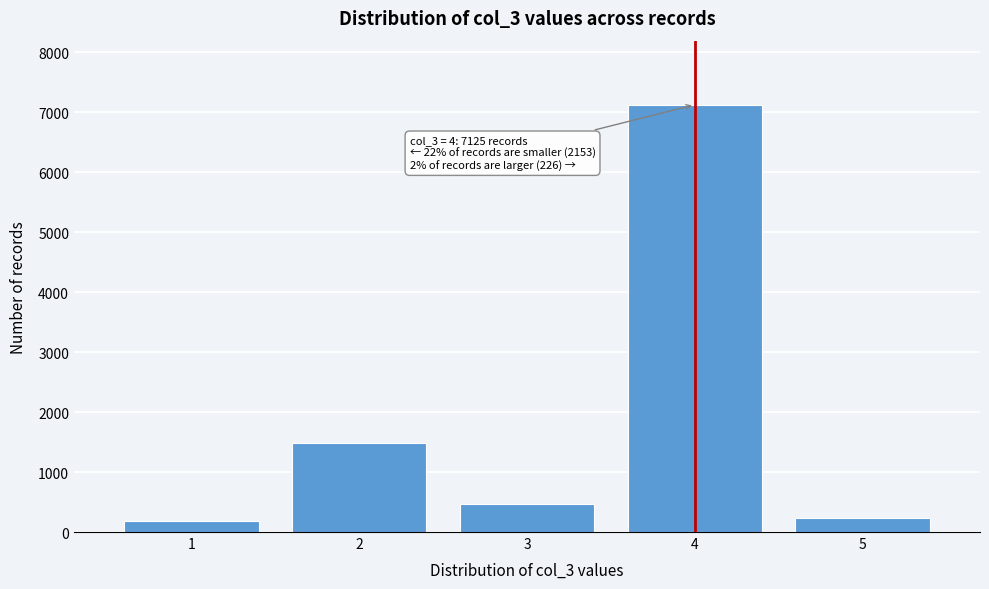

Which range on the x-axis has the tallest bar?

3.5 to 4.5